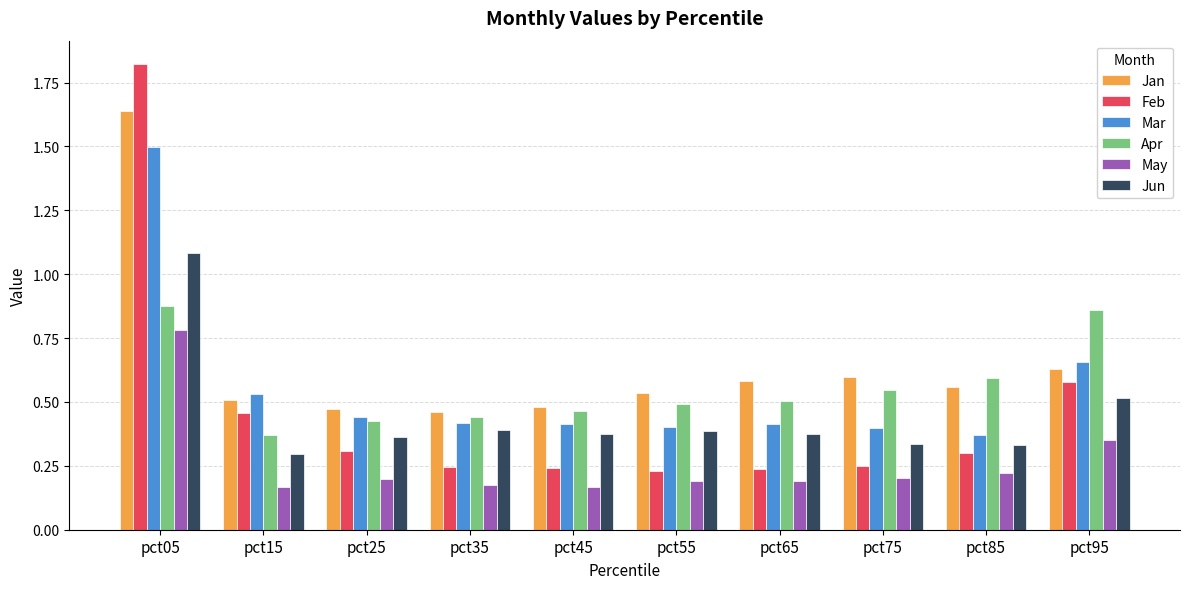

What is the sum of all Jan values?

6.5